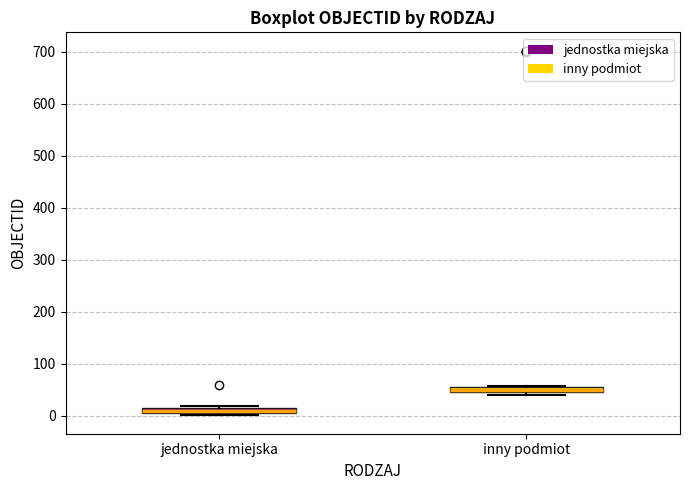

Where is the upper edge of the box for jednostka miejska on the y-axis? The values are not printed on the chart, so give them approximately, as read against the axis.

20